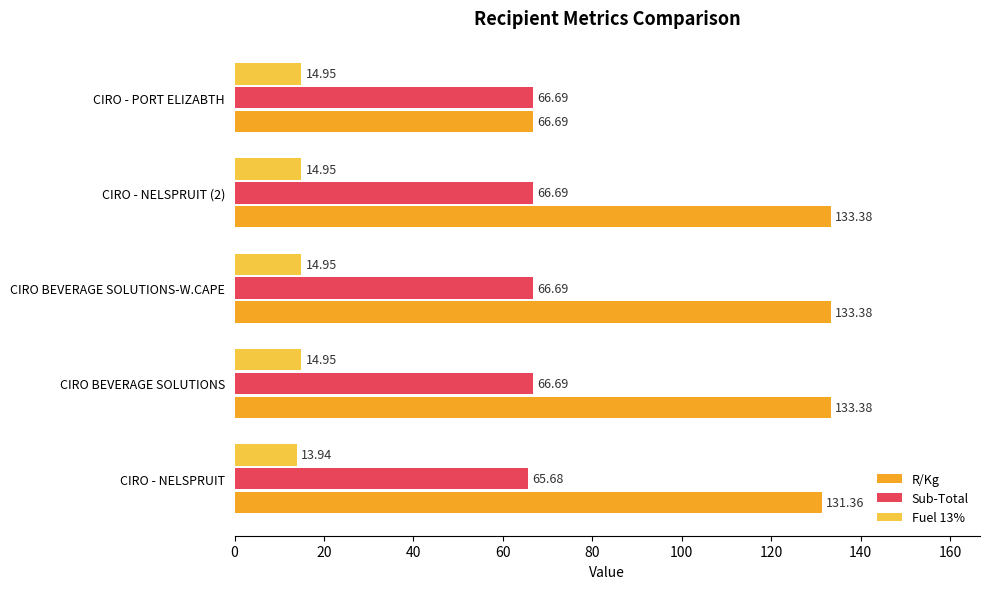

Rank the series by their maximum value, from highest to lowest.

R/Kg, Sub-Total, Fuel 13%